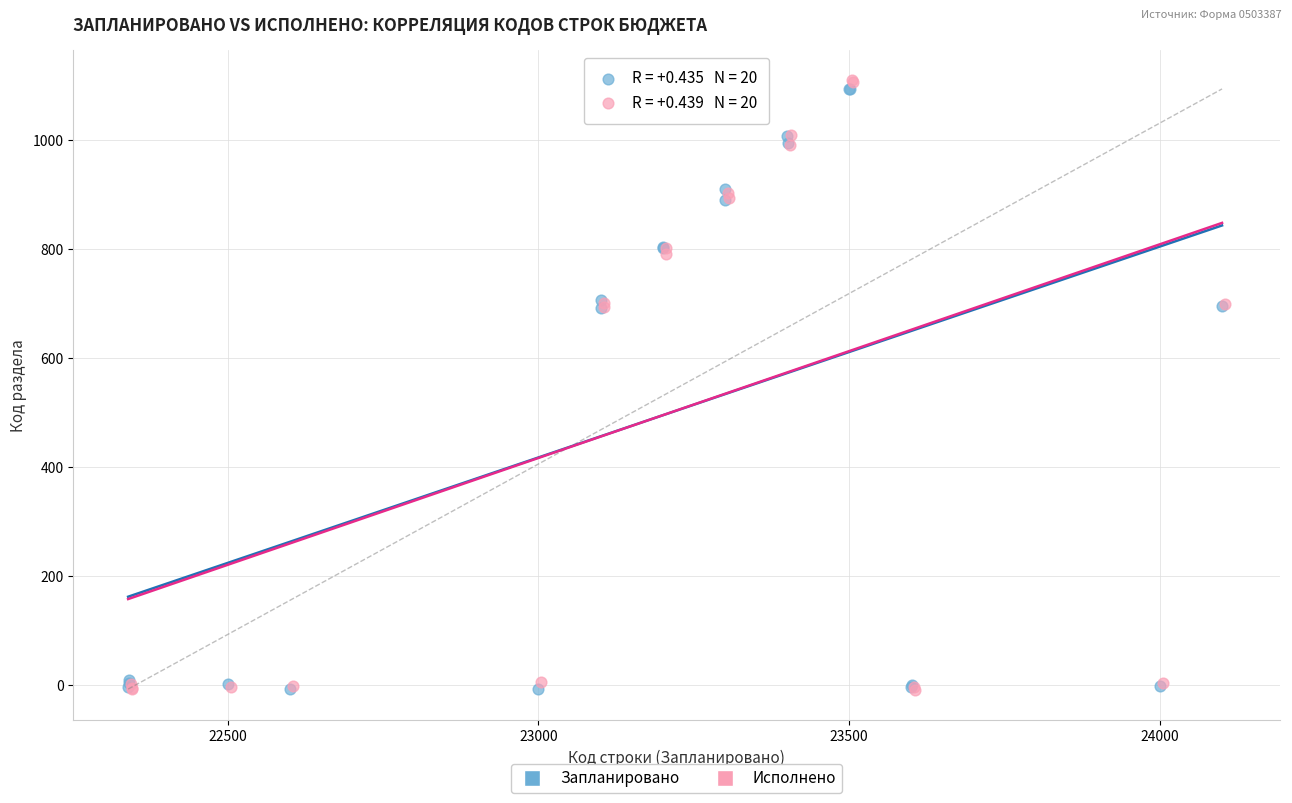

Which series has the largest Y range (max minus min)?

Исполнено